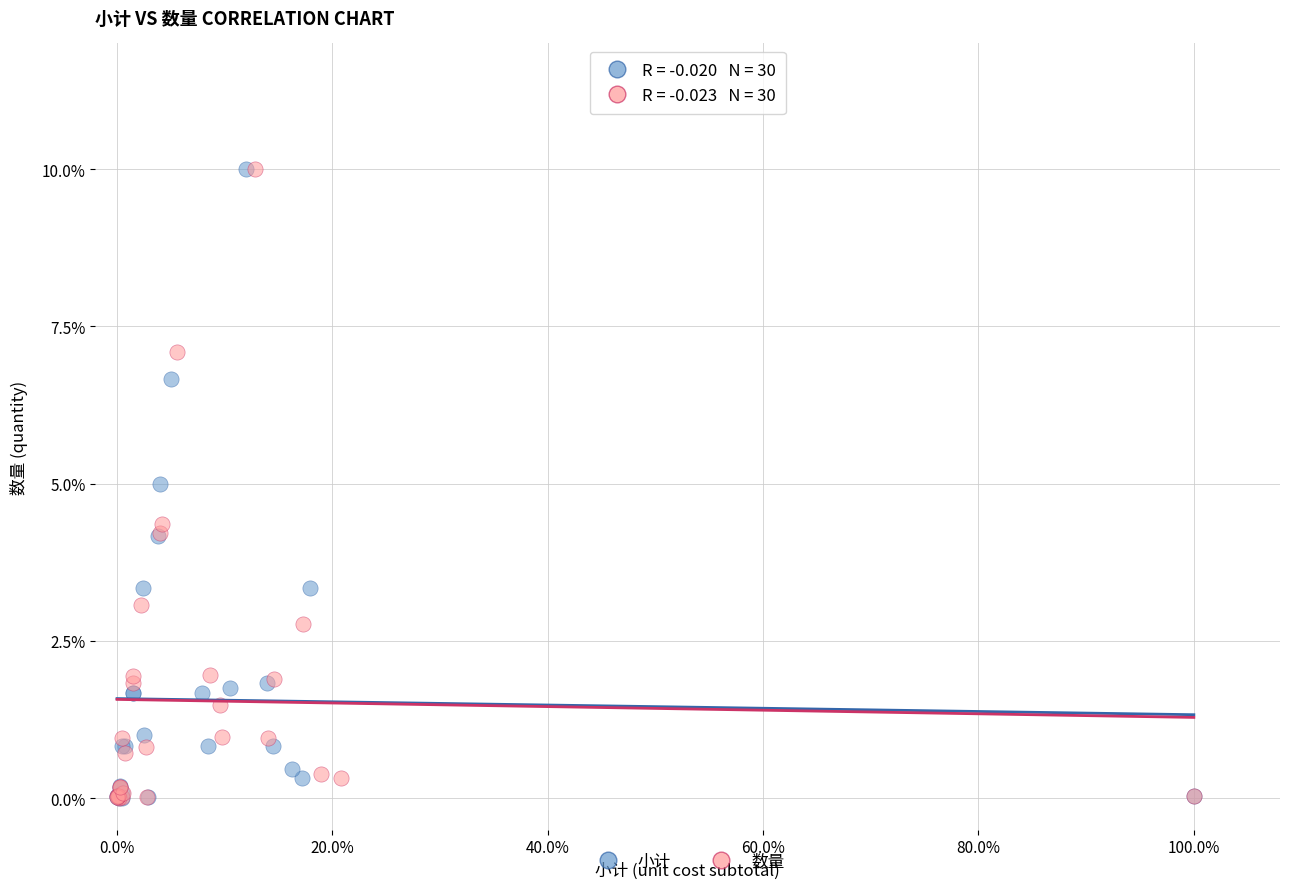

What are all the series names shown in the legend?

小计, 数量